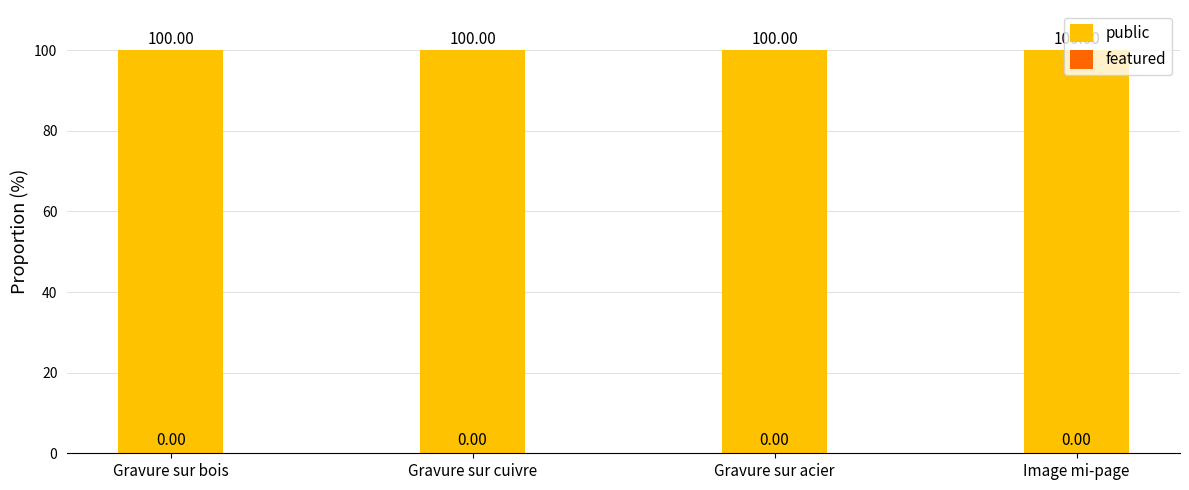

Which series changed the most between Gravure sur cuivre and Gravure sur acier?

public